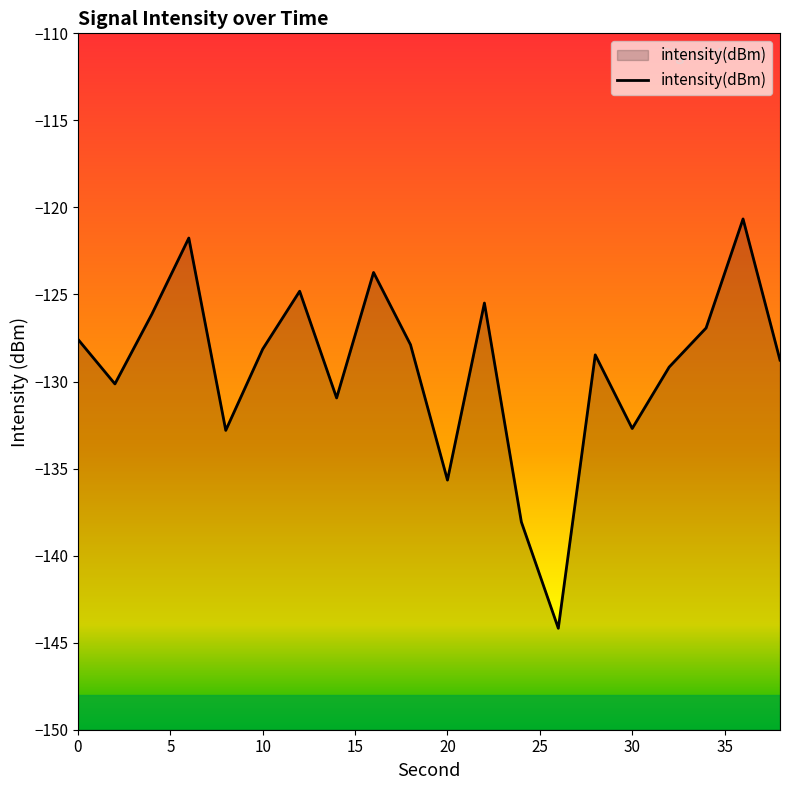

Read the value at 2.

-130.1